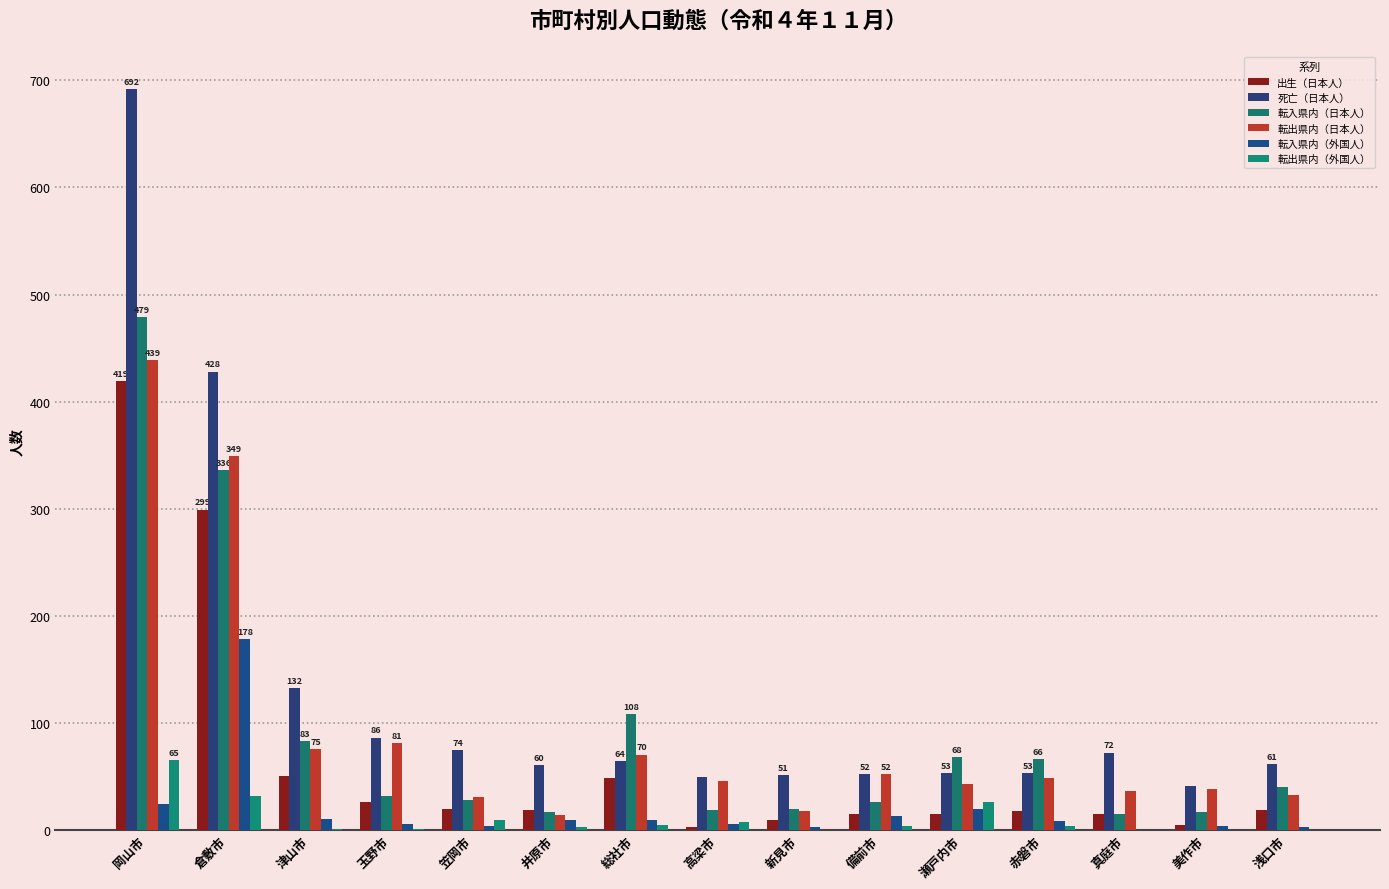

What is the spread (max minus min) of values at 高梁市?

47